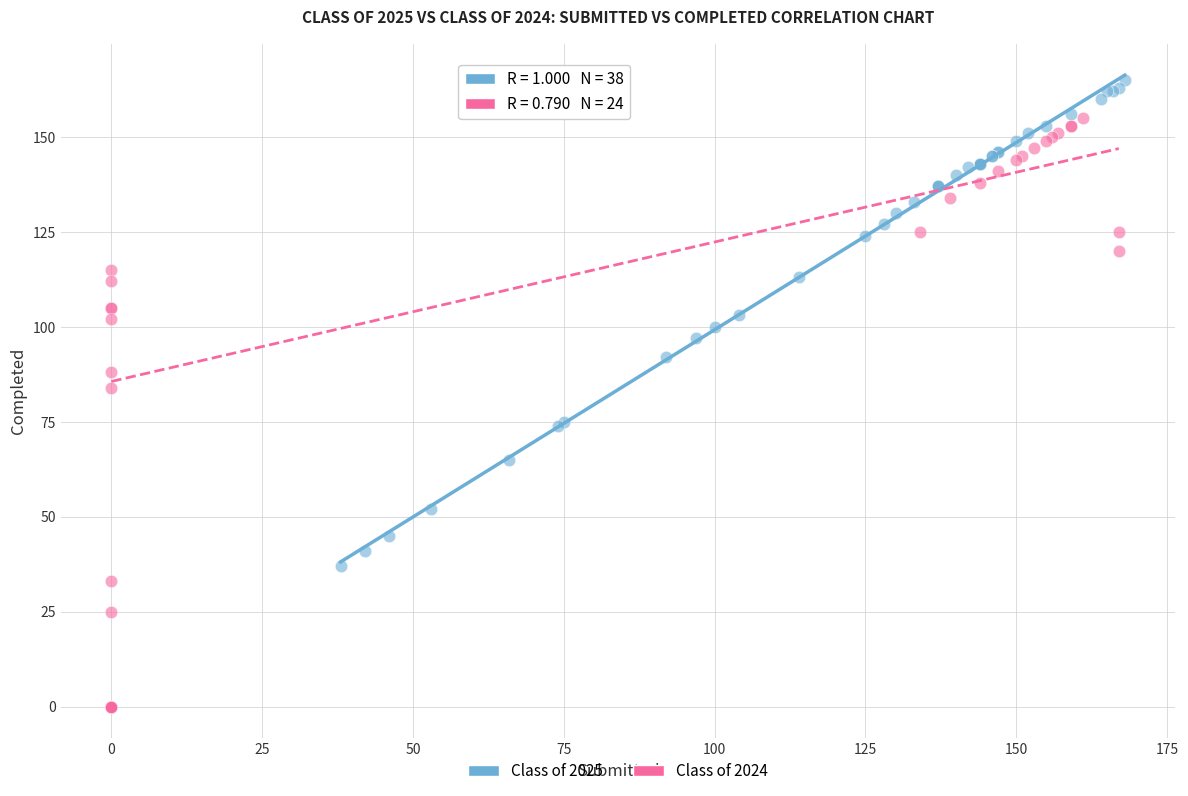

Which series reaches the maximum Y coordinate?

Class of 2025